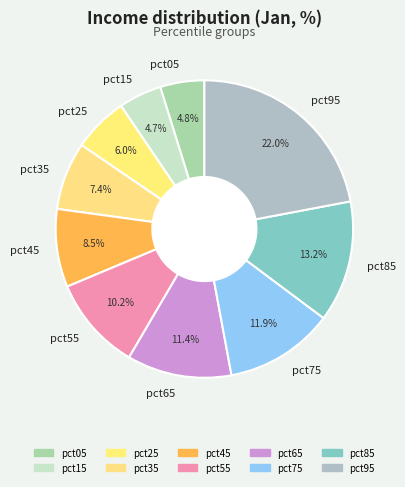

To the nearest percent, what is the difference between the largest and smallest slice percentages?

17%